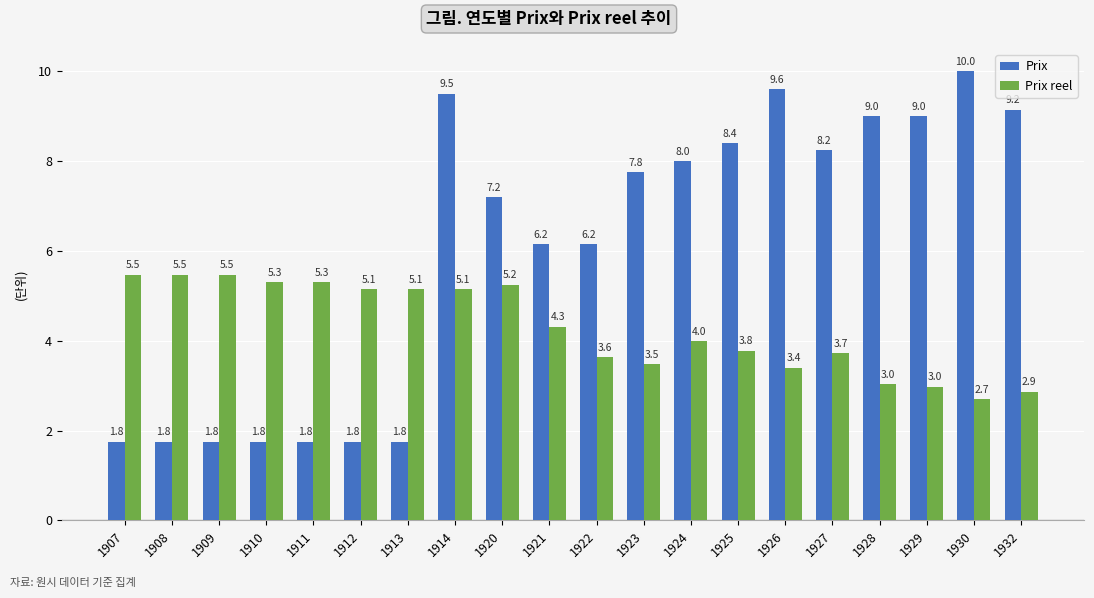

What is the sum of all Prix values?

120.4